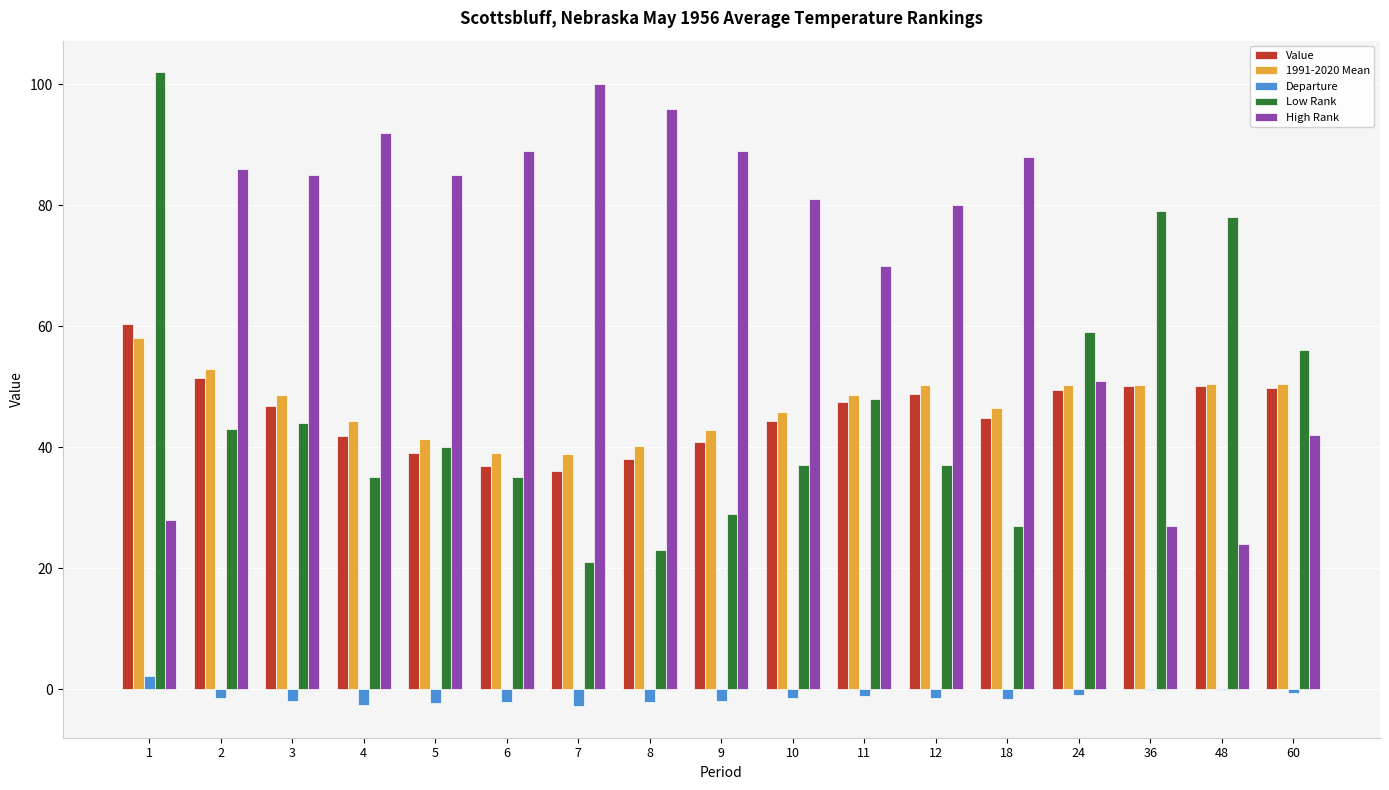

Count the number of categories in the chart.

17